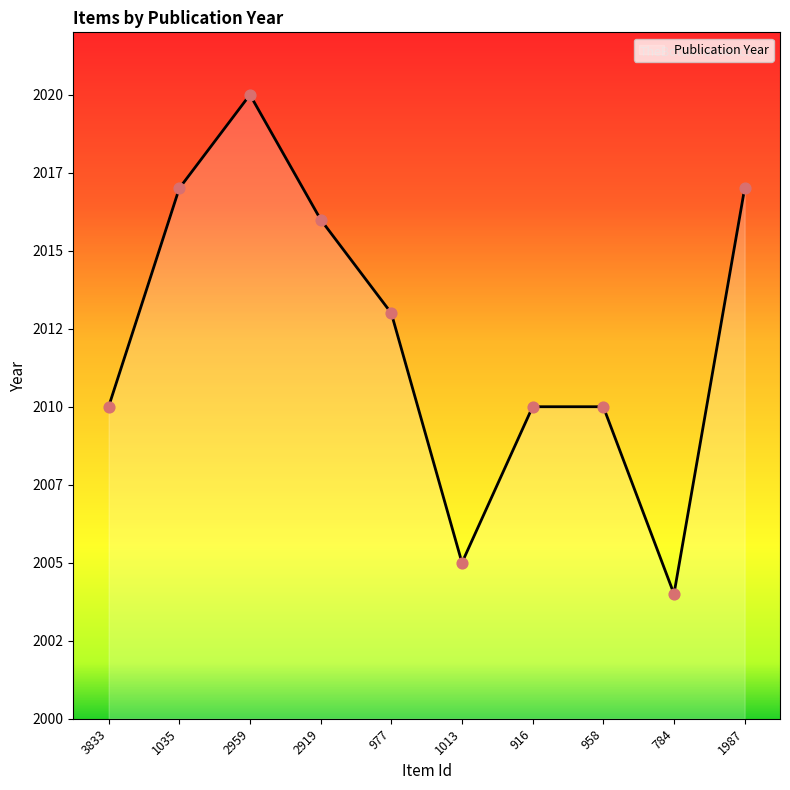

Which has a higher value, 3833 or 784?

3833